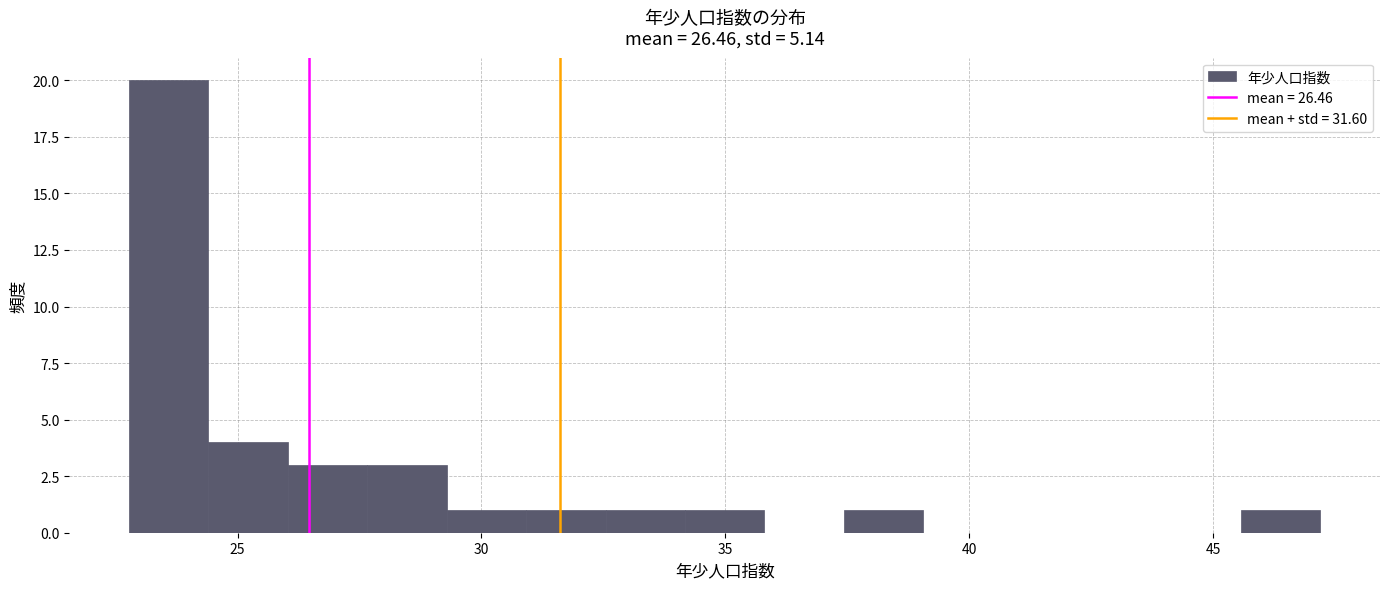

Read against the x-axis, roughly where is the centre of the tallest bar?

23.5